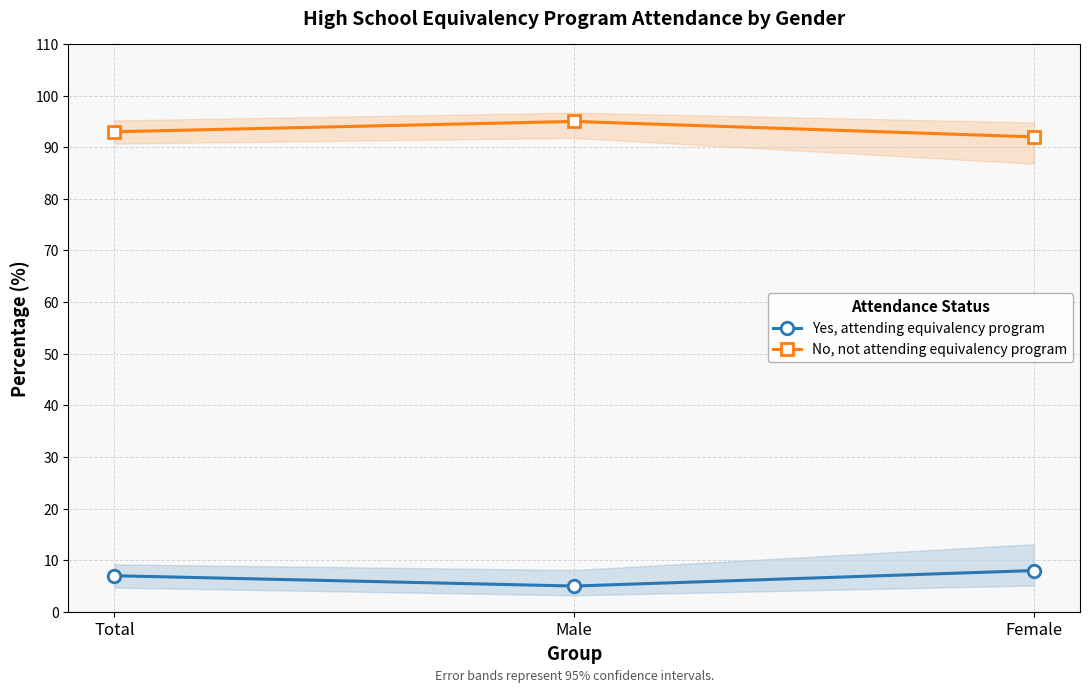

Is it true that No, not attending equivalency program equals 95 at Male?

True